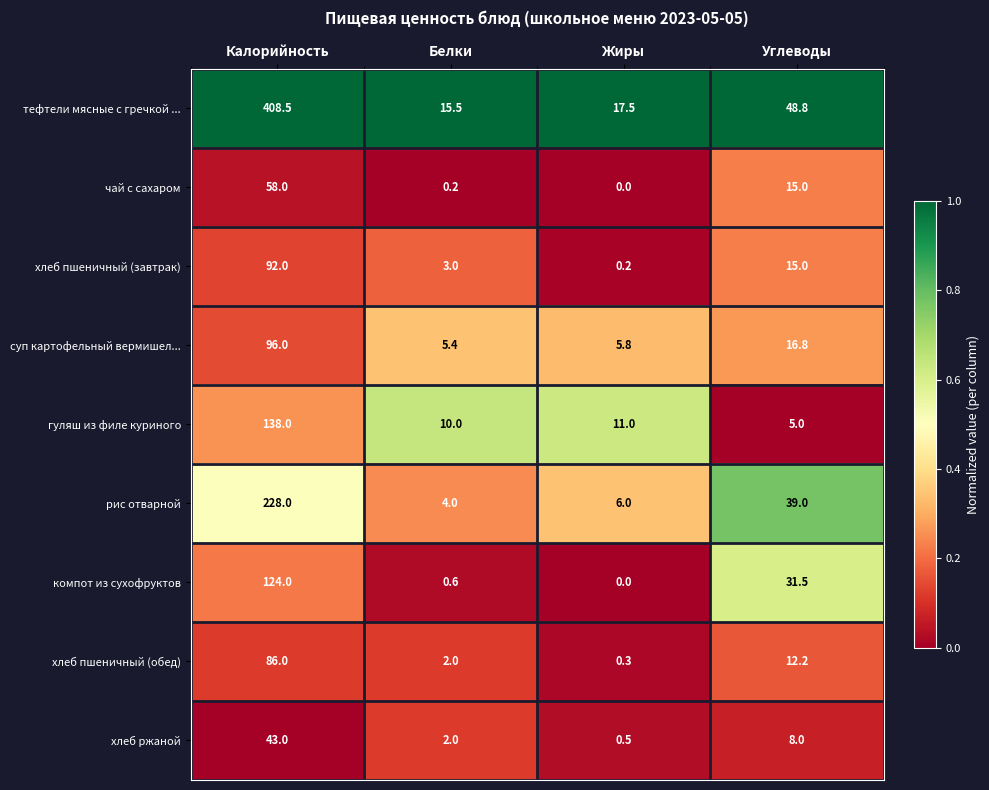

At which category is the sum across all series the highest?

Калорийность